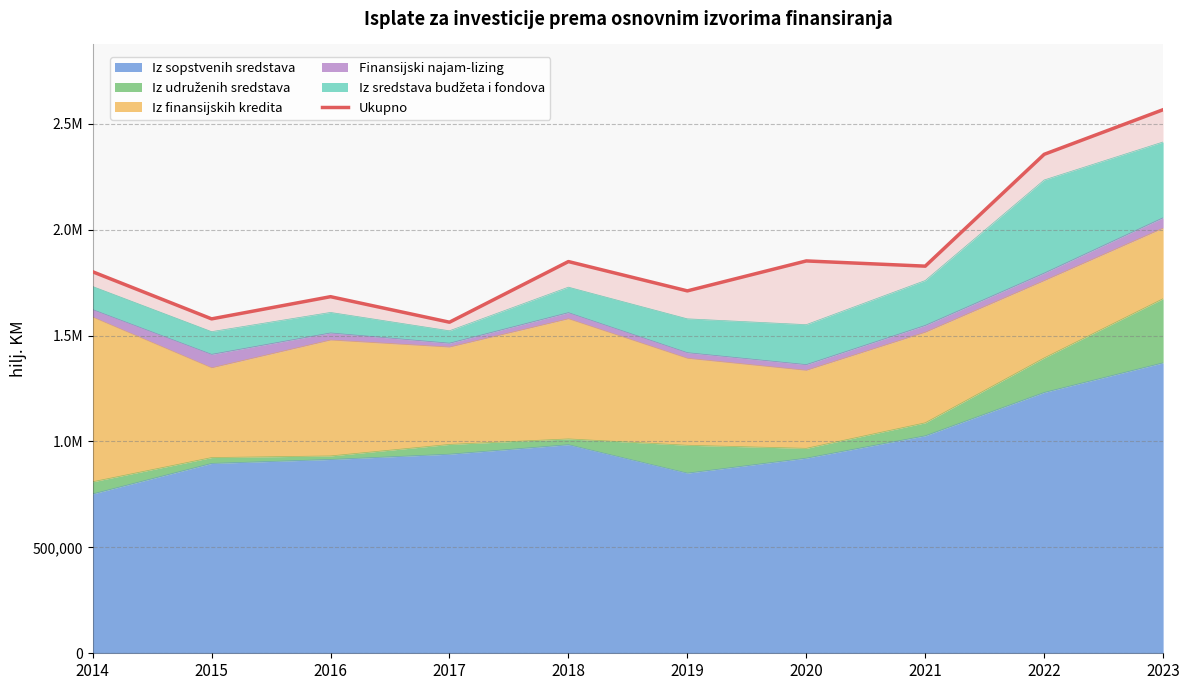

Rank the categories by value from highest to lowest.

2023, 2022, 2020, 2018, 2021, 2014, 2019, 2016, 2015, 2017